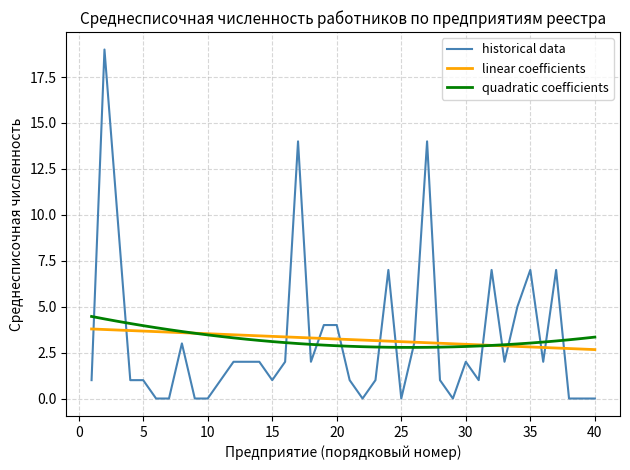

Which series has the largest range (max minus min)?

historical data